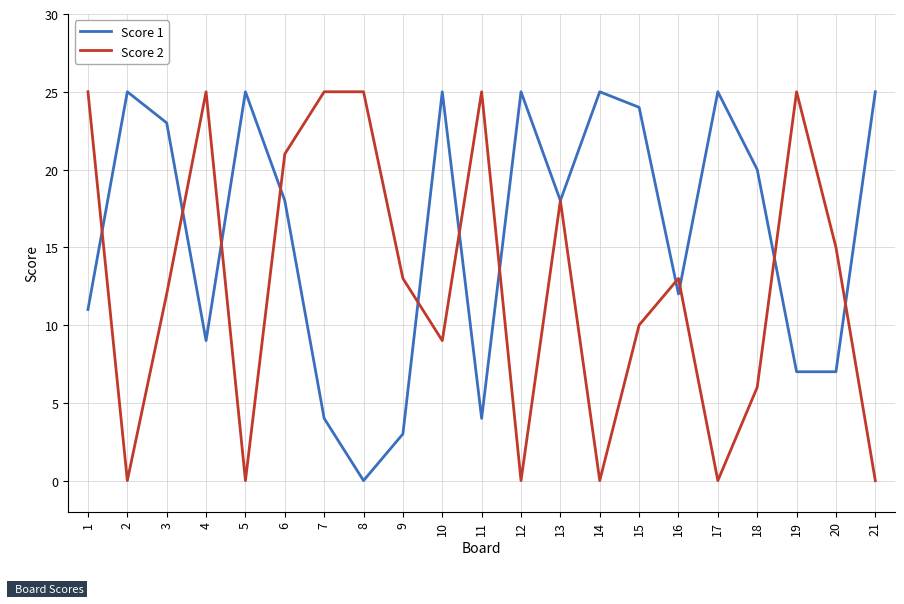

What is the difference between the Score 1 values at 8 and 7?

4